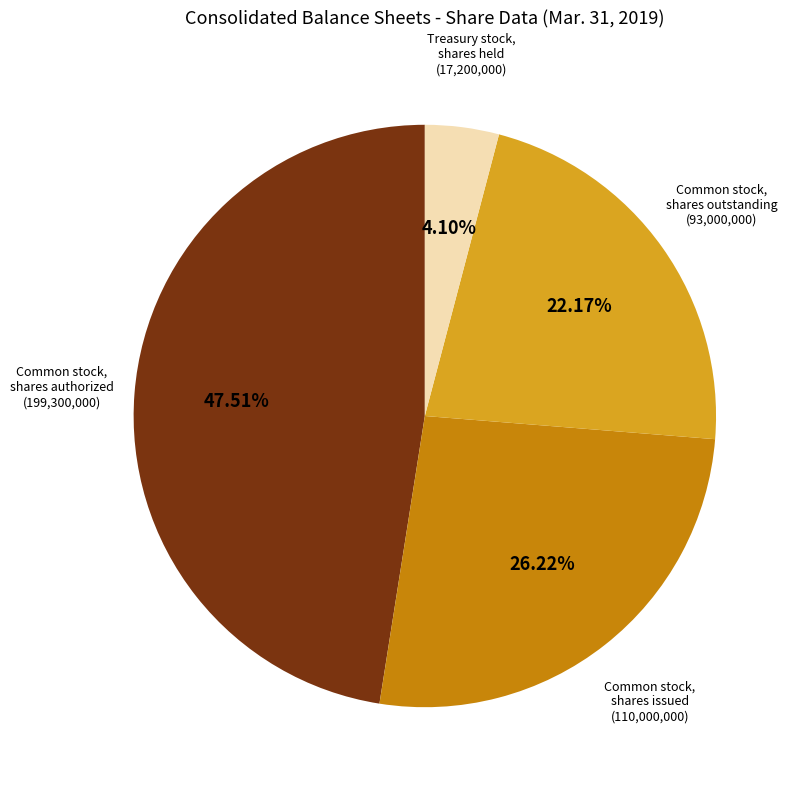

Is there a majority slice in this chart?

No